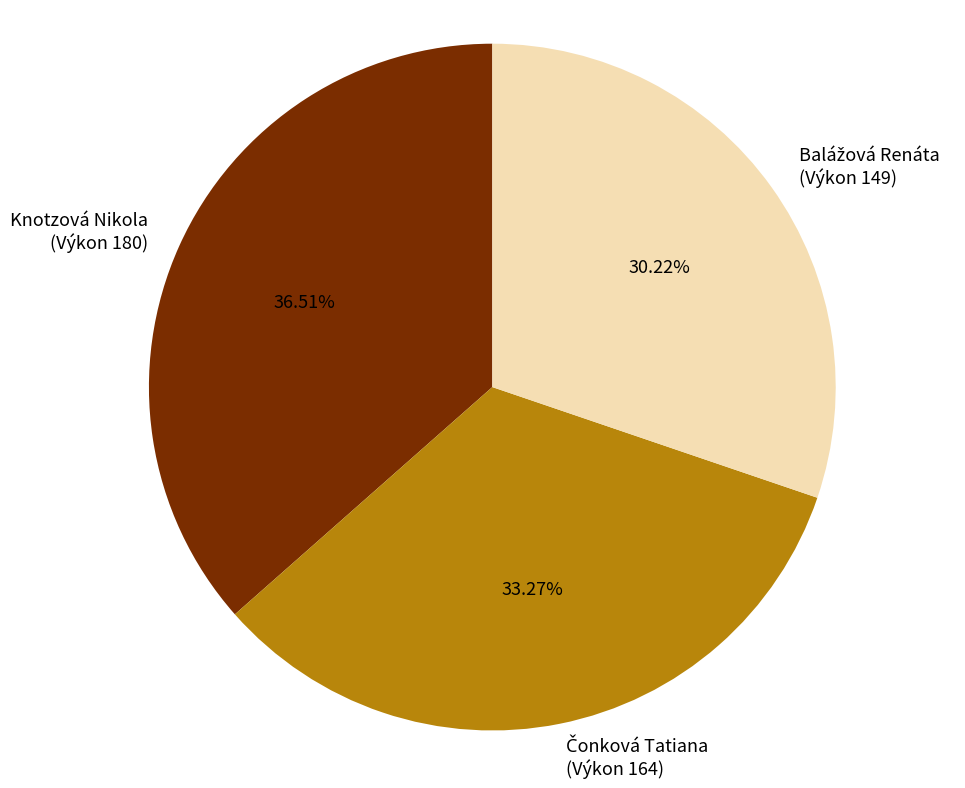

Does any single category account for the majority?

No